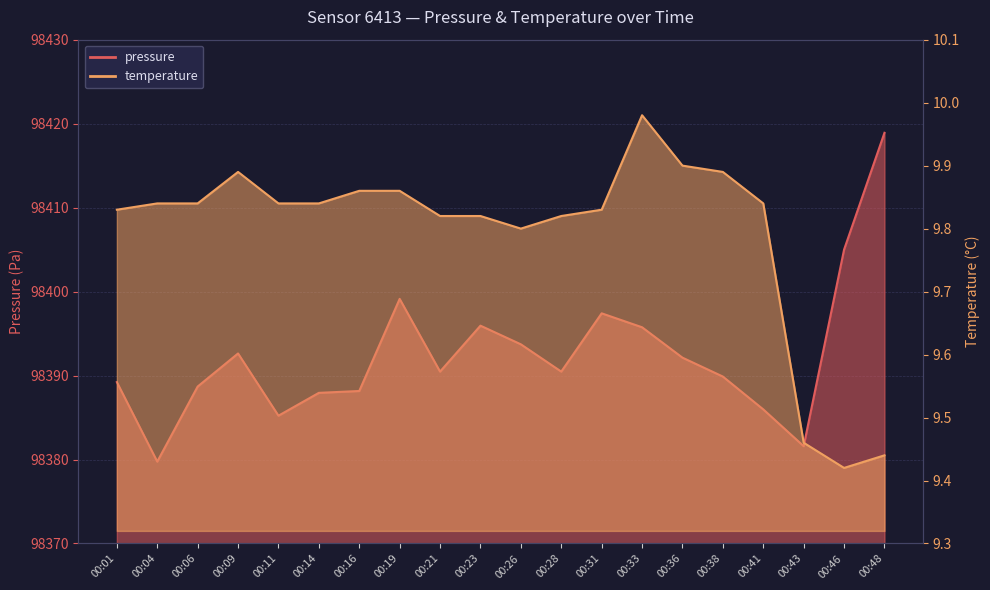

Reading left to right, what are all the values shown in this chart?

pressure: 98389.2	98379.8	98388.7	98392.6	98385.2	98387.9	98388.2	98399.1	98390.5	98395.9	98393.7	98390.5	98397.4	98395.8	98392.1	98389.9	98386.0	98381.6	98405.0	98418.9
temperature: 9.8	9.8	9.8	9.9	9.8	9.8	9.9	9.9	9.8	9.8	9.8	9.8	9.8	10.0	9.9	9.9	9.8	9.5	9.4	9.4